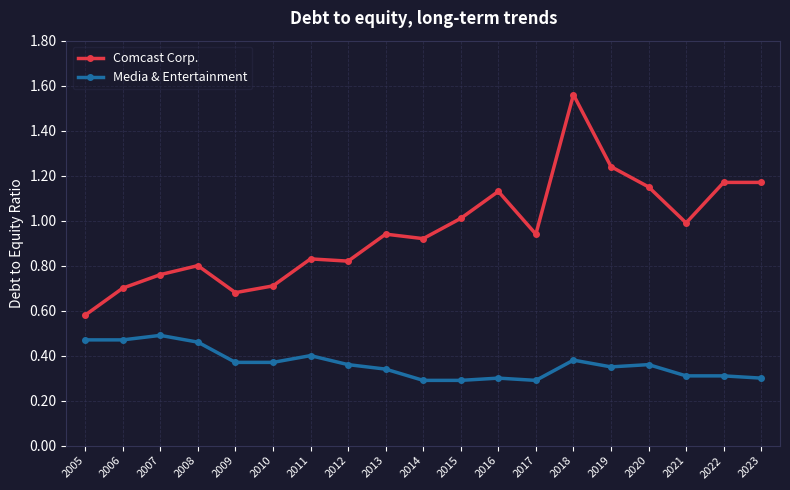

Which series has the largest range (max minus min)?

Comcast Corp.